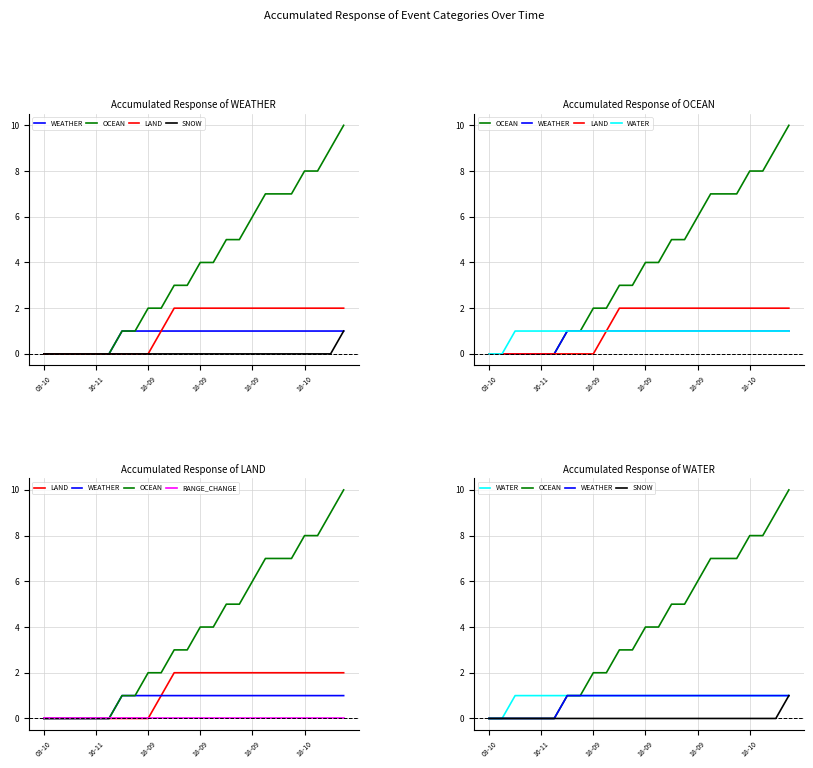

What is the difference between the highest and lowest values at 9?

2